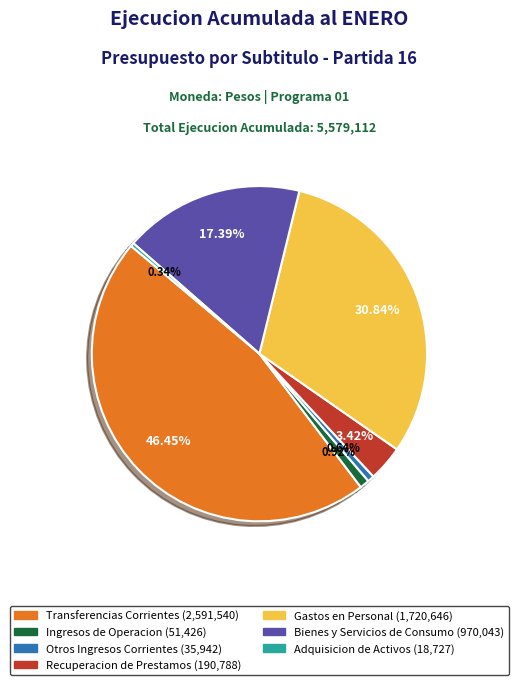

Count the number of slices in the pie.

7